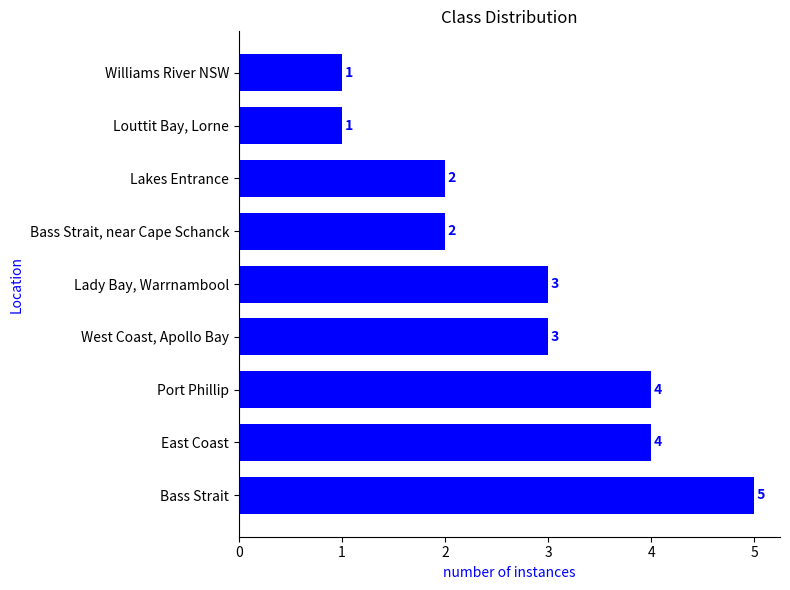

What is the difference between the maximum and minimum values?

4